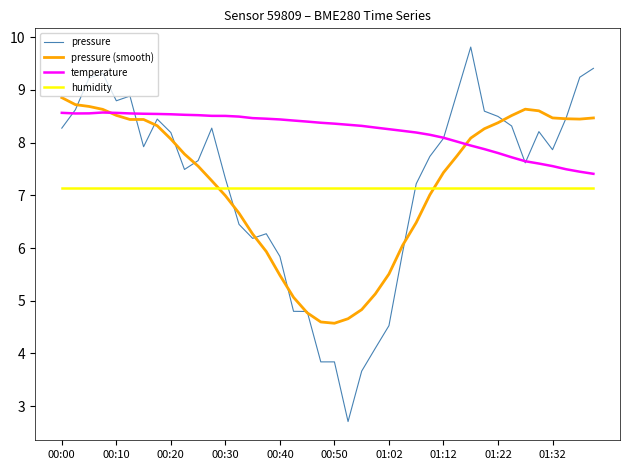

Which series has the largest total across all categories?

temperature